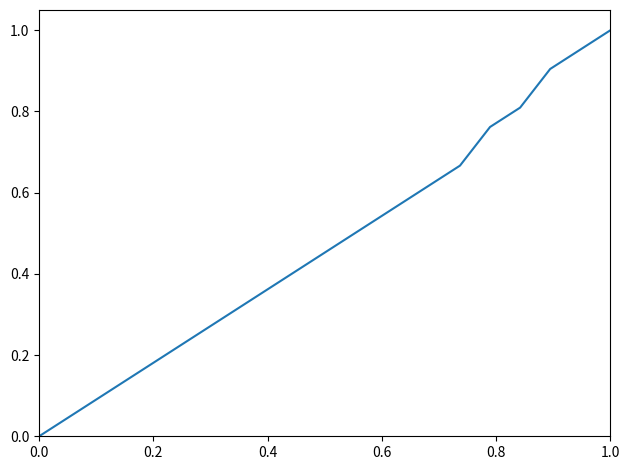

True or false: there are more than 1 points higher than both neighbors.

False